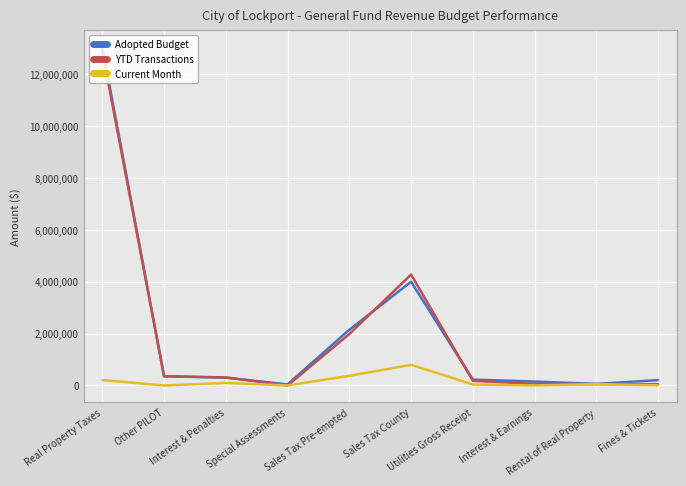

True or false: Adopted Budget has a value of 205000.0 at Fines & Tickets.

True